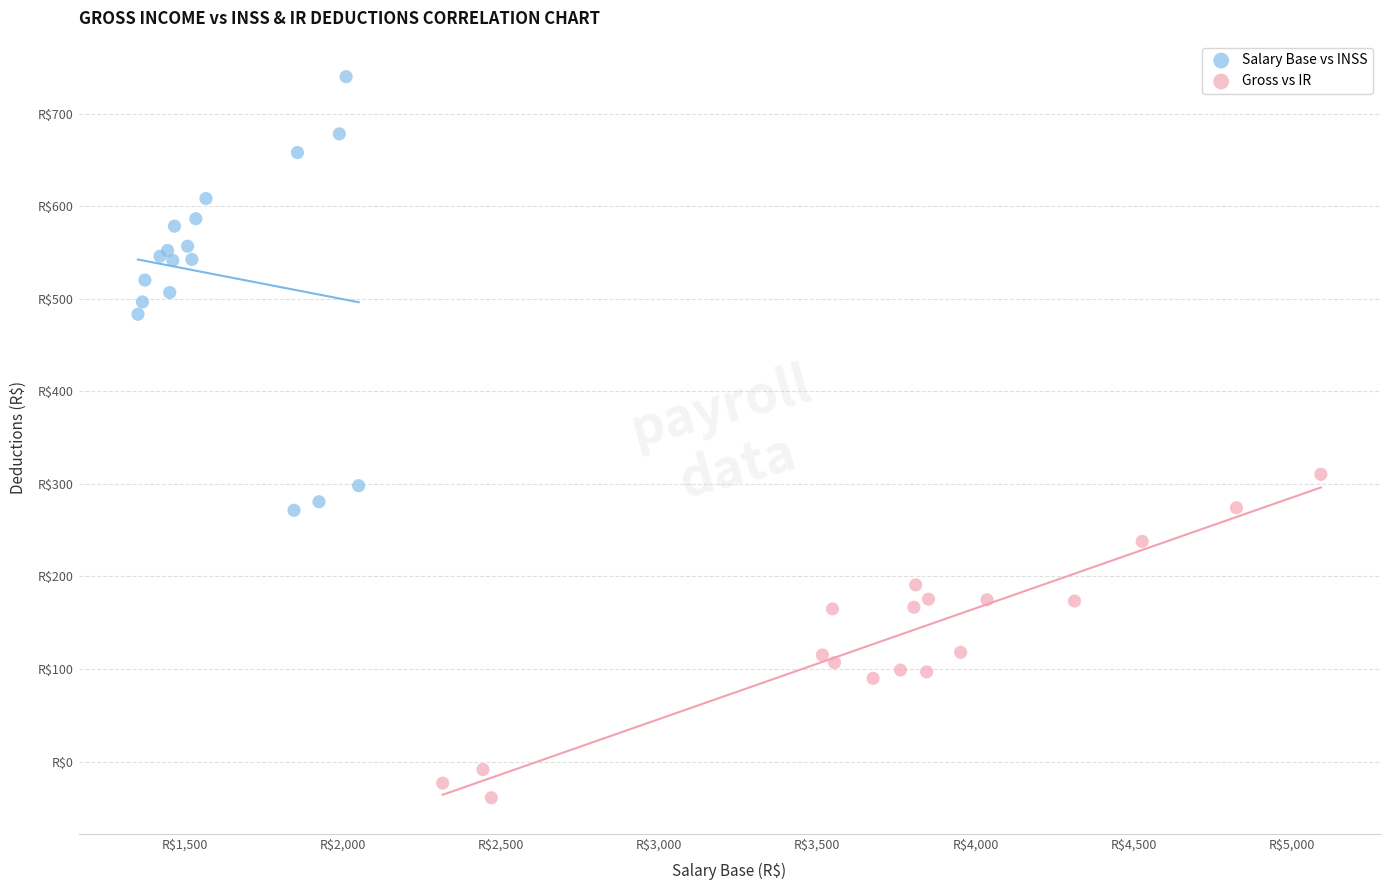

What are all the series names shown in the legend?

Salary Base vs INSS, Gross vs IR